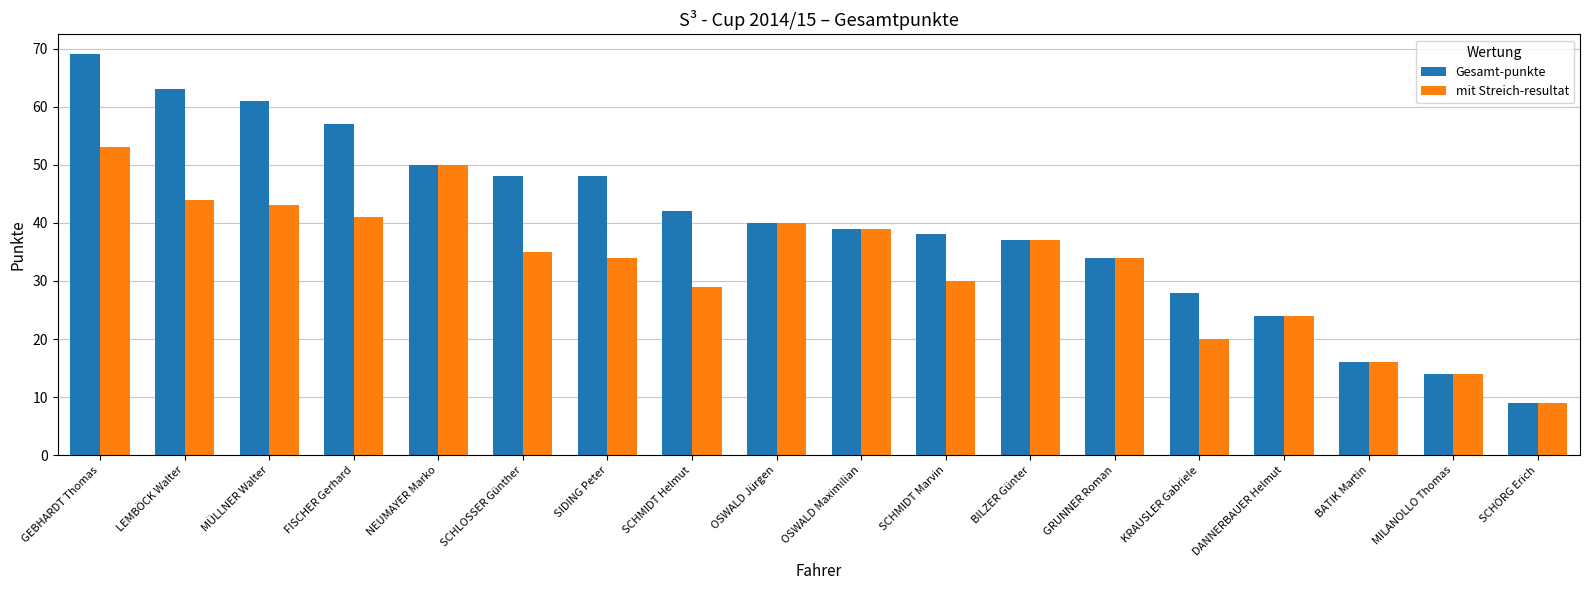

At which label is mit Streich-resultat closest to 31?

SCHMIDT Marvin